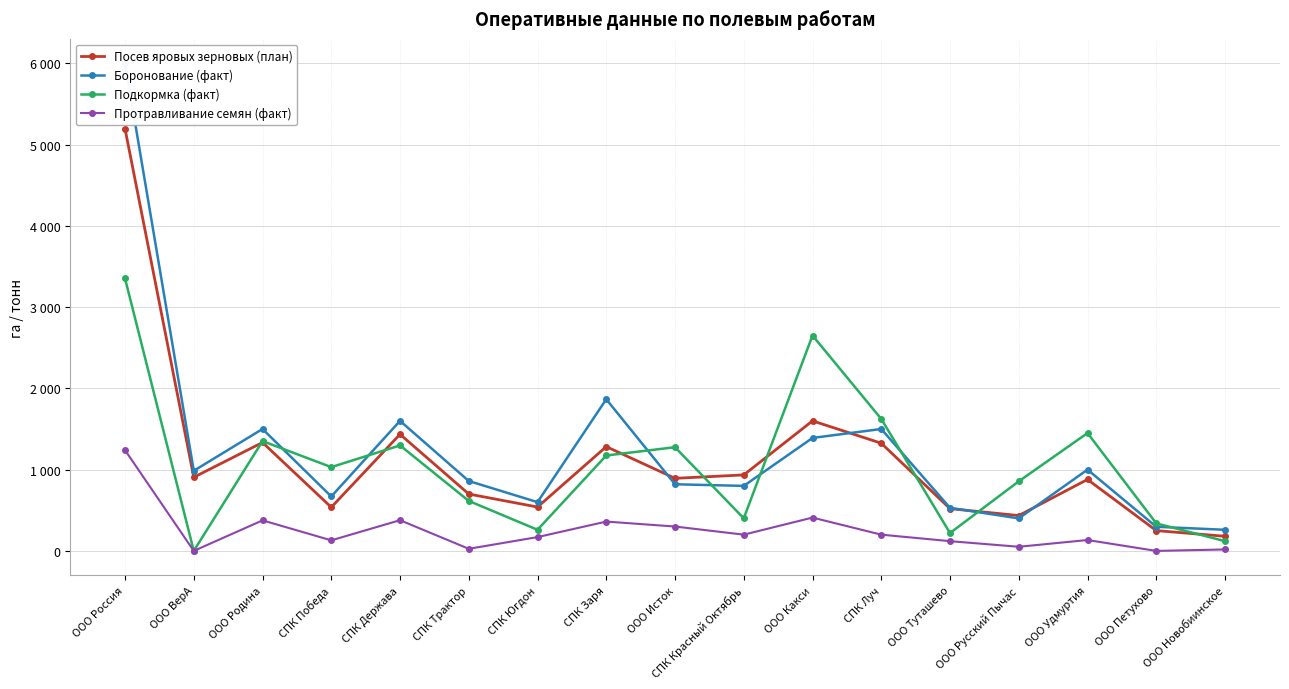

What is the spread (max minus min) of values at СПК Югдон?

430